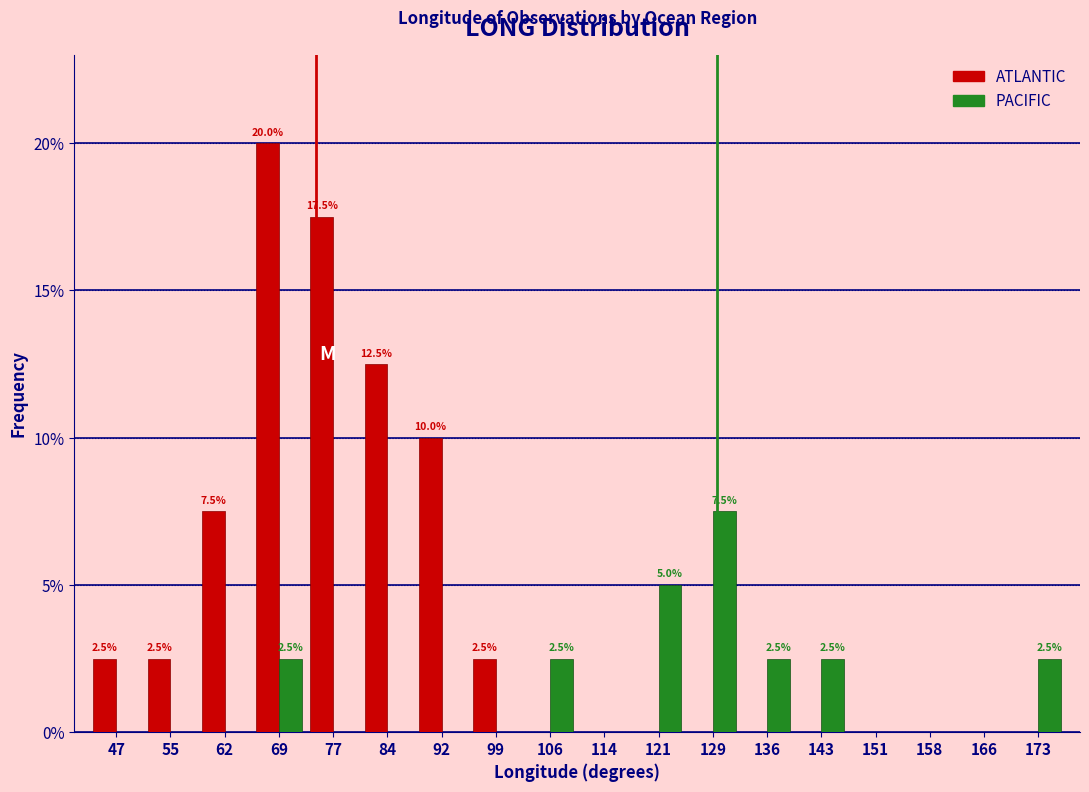

In the ATLANTIC series, which range on the x-axis has the tallest bar?

66.1 to 73.5